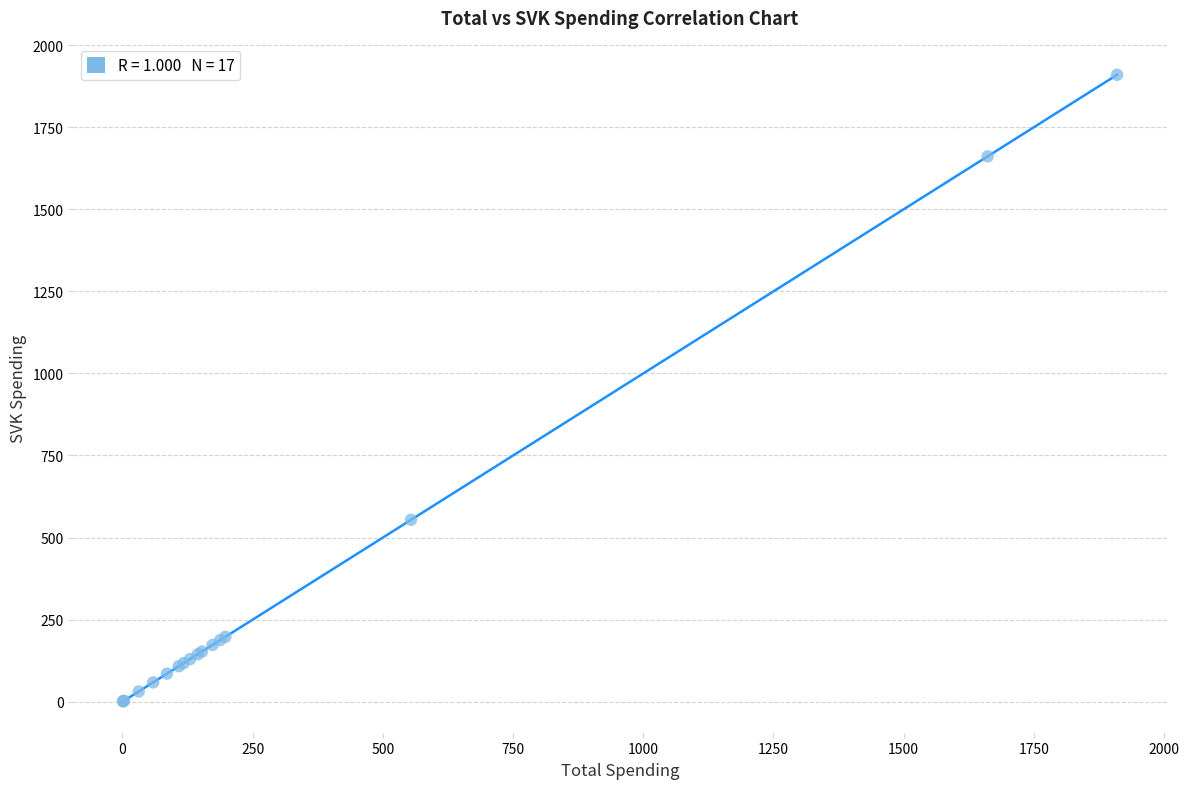

What Y value in the scatter plot is closest to 955?

554.1